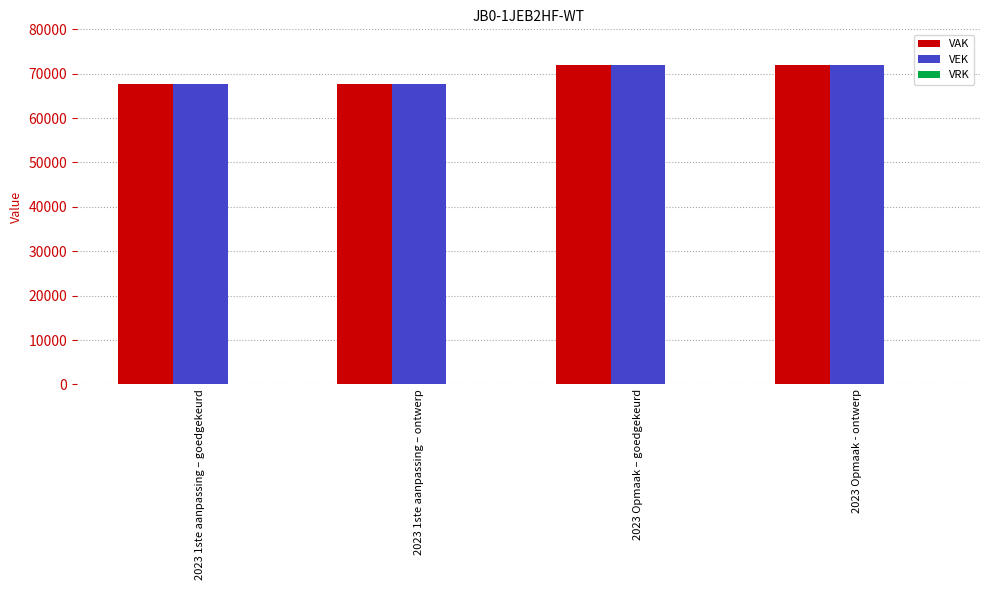

The value of VEK at 2023 Opmaak - ontwerp is 72052. True or false?

True